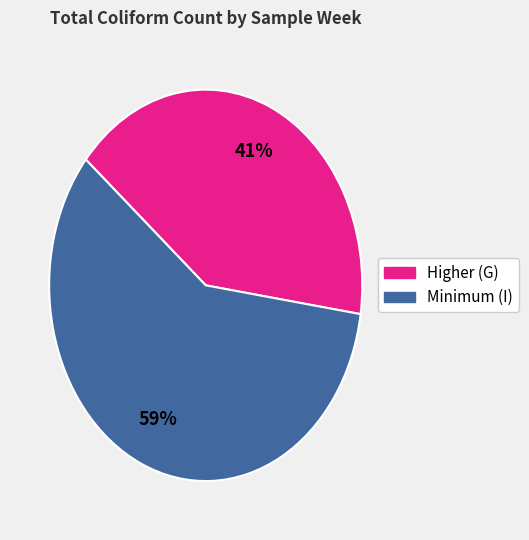

What is the largest slice in the pie chart?

Minimum (I)